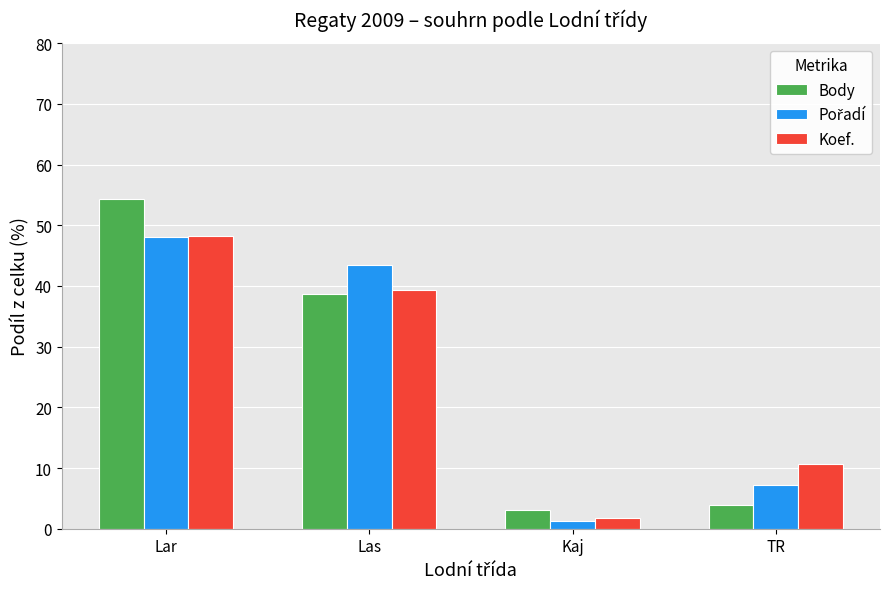

True or false: Body has a value of 54.3 at Lar.

True